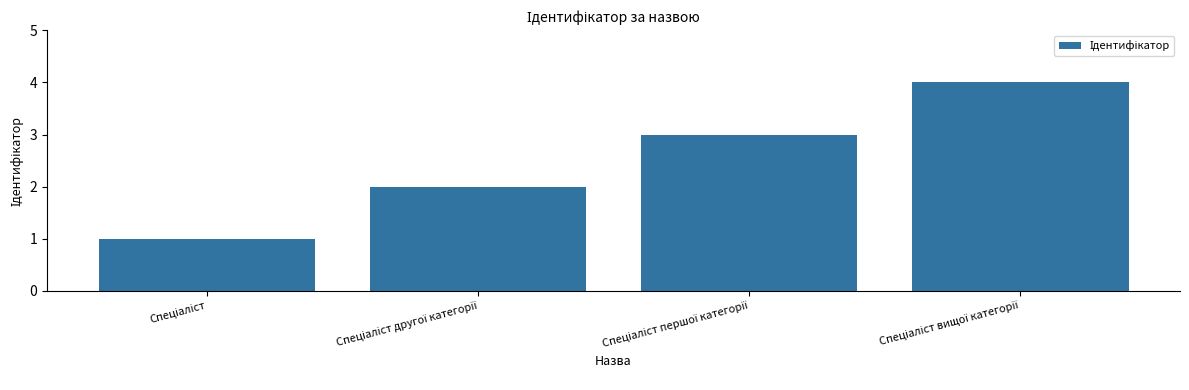

How many values are between 2 and 4?

3